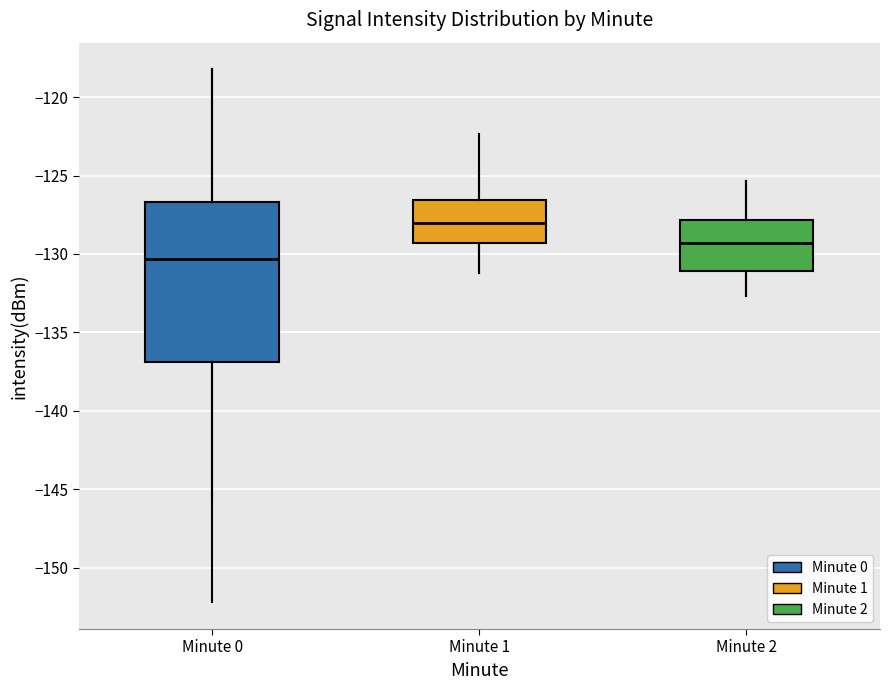

Reading left to right, transcribe this box plot: for each box, give where its median line is, the range the box spans, and where its two whiskers end, as read against the y-axis. The values are not printed on the chart, so give them approximately, as read against the axis.

Minute 0: median -130.5, box -137.0 to -126.5, whiskers -145.5 to -118.0
Minute 1: median -128.0, box -129.5 to -126.5, whiskers -131.0 to -124.5
Minute 2: median -129.5, box -131.0 to -128.0, whiskers -132.5 to -125.5